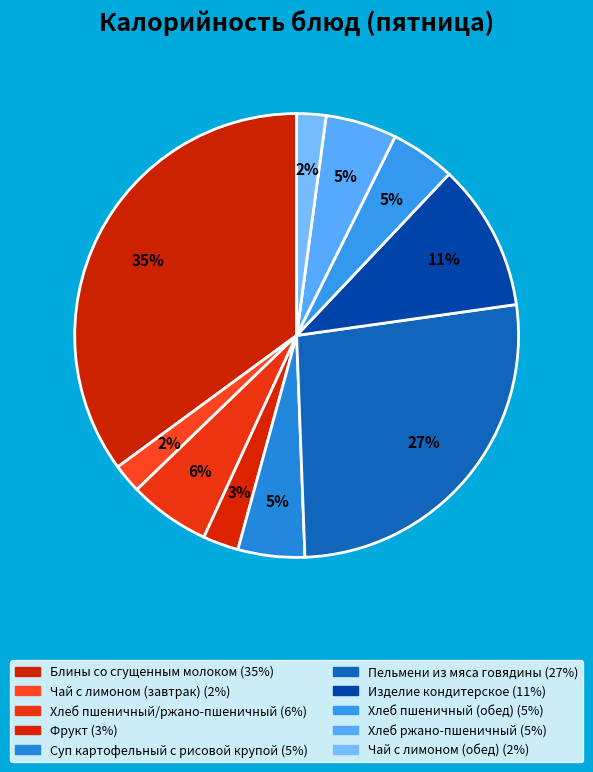

Is there any slice that represents more than half of the pie?

No